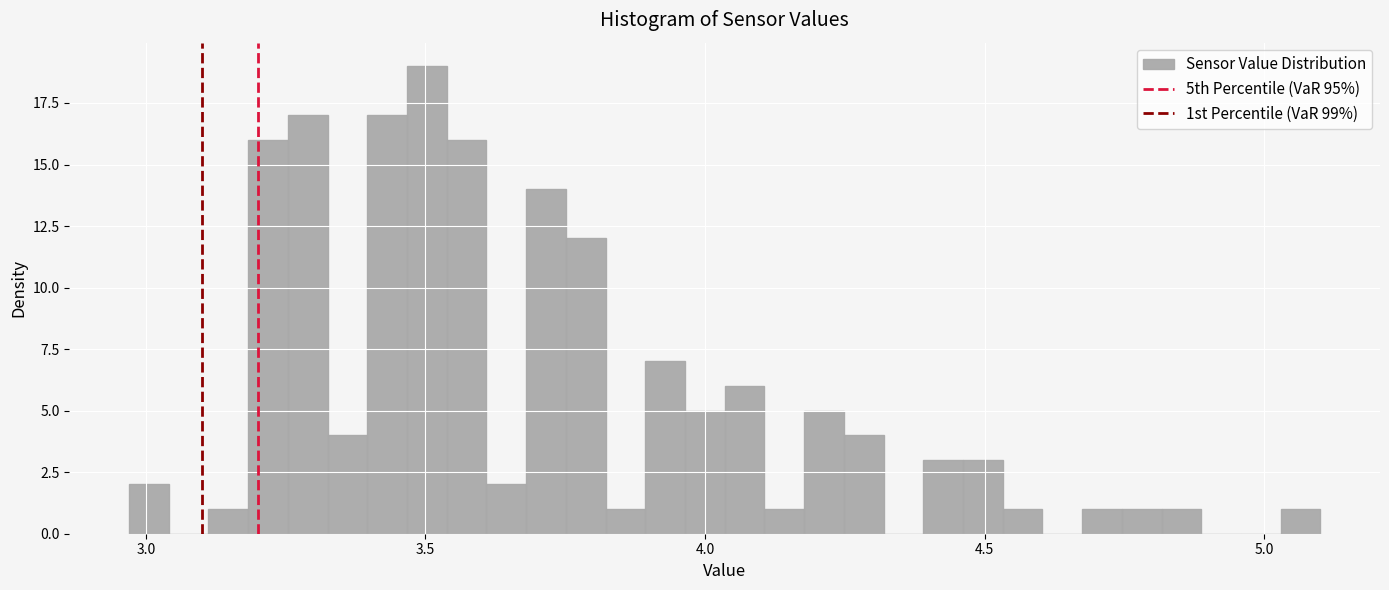

Read against the x-axis, roughly where is the centre of the tallest bar?

3.50